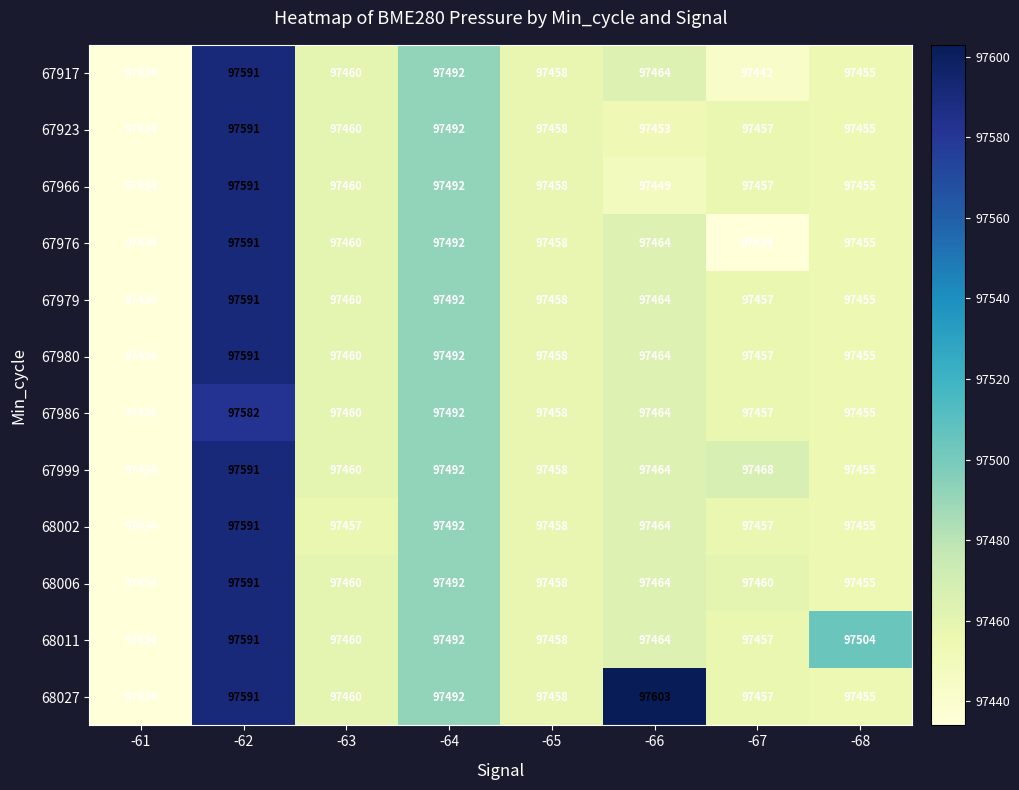

What is the difference between the highest and lowest values at -62?

9